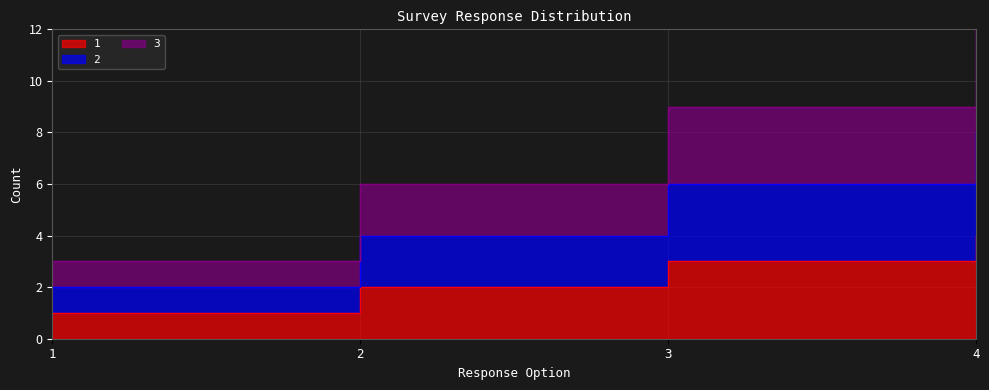

How many distinct data groups are displayed?

3